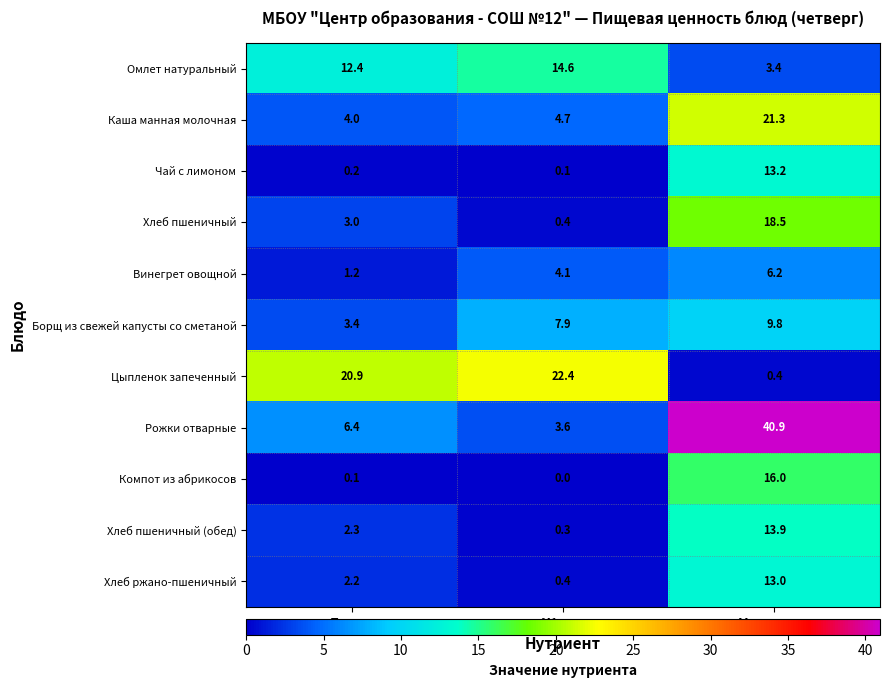

What is the spread (max minus min) of values at Углеводы?

40.5